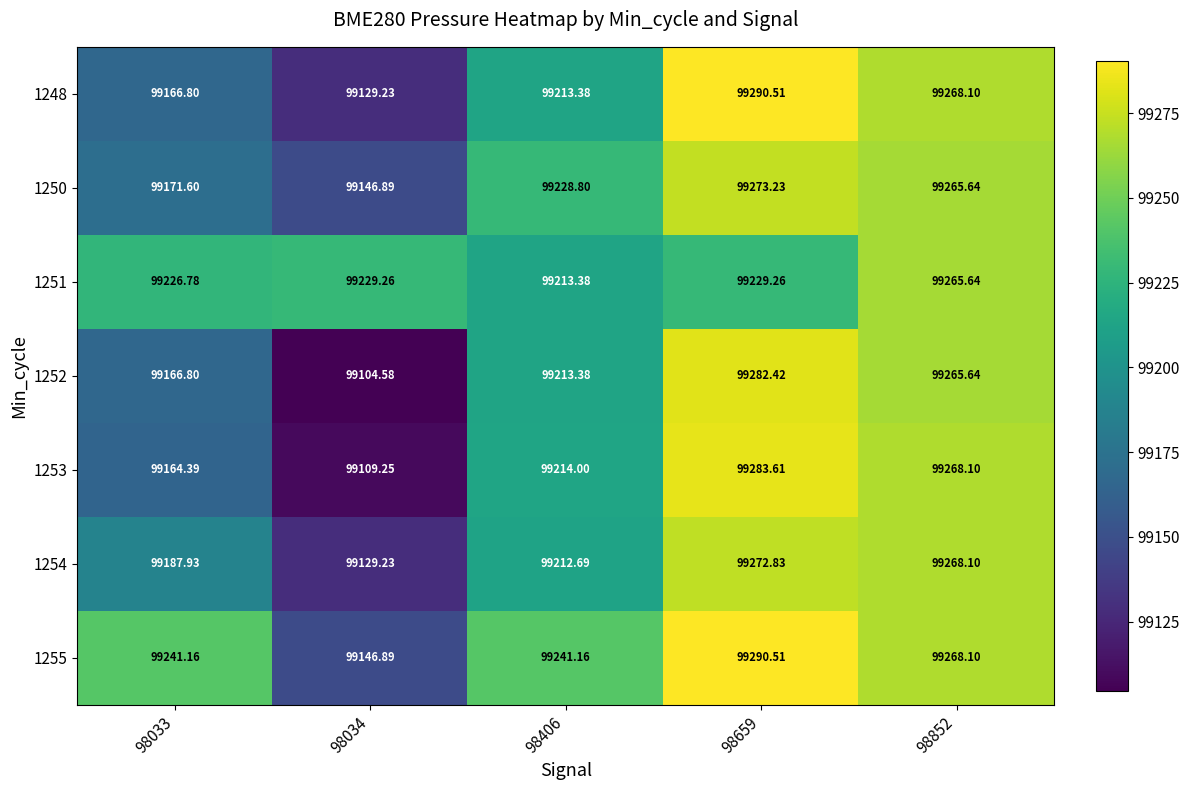

Which series changed the most between 98406 and 98852?

1254